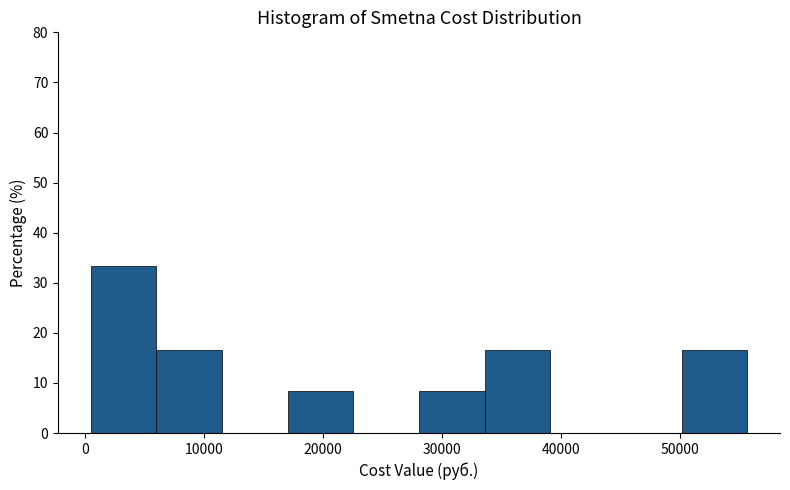

Reading left to right, list every bar in this chart as the range it spans on the x-axis followed by its height. Neither the bar edges nor the heights are printed on the chart, so give them approximately, as read against the axes.

1000 to 6000: 33
6000 to 12000: 17
12000 to 17000: 0
17000 to 23000: 8
23000 to 28000: 0
28000 to 34000: 8
34000 to 39000: 17
39000 to 45000: 0
45000 to 50000: 0
50000 to 56000: 17